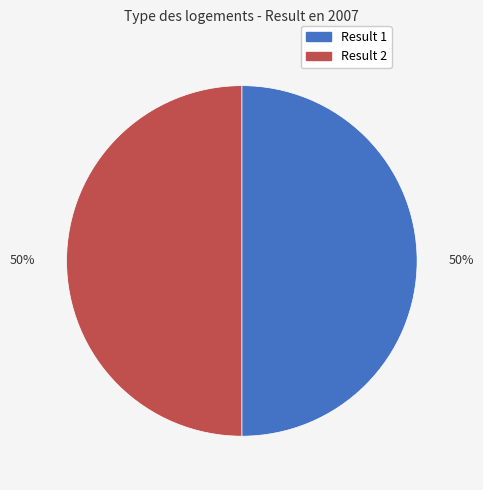

How many slices are in this pie chart?

2